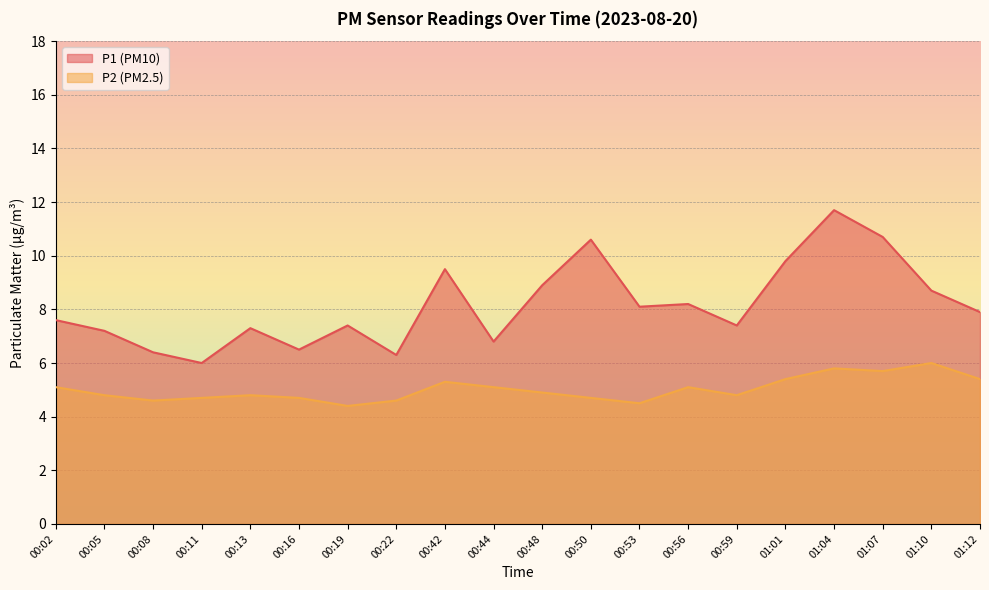

At how many categories does at least one series exceed 9?

5